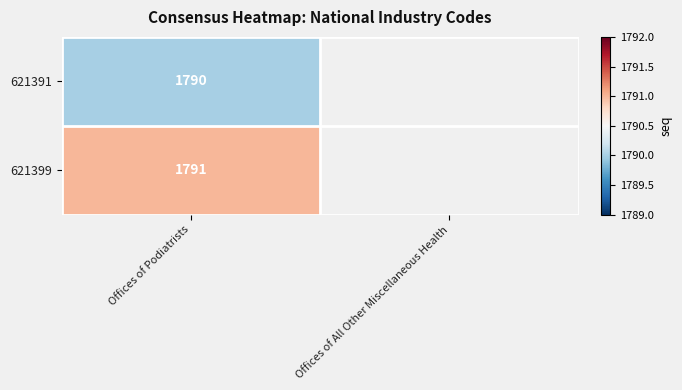

What is the total value across all series at Offices of Podiatrists?

3581